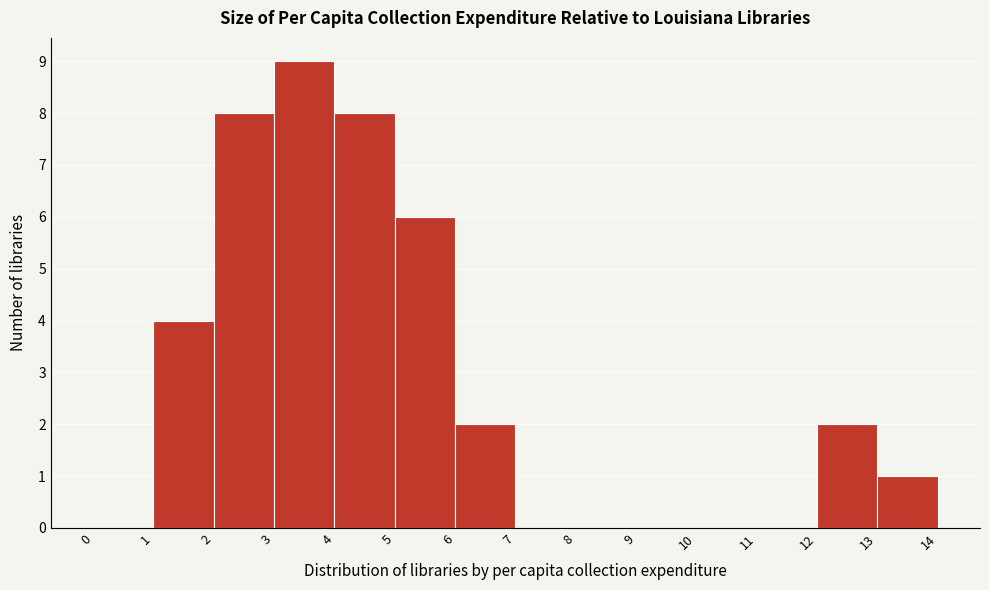

What is the height of the bar covering 1 to 2 on the x-axis? The values are not printed on the chart, so give them approximately, as read against the axis.

4